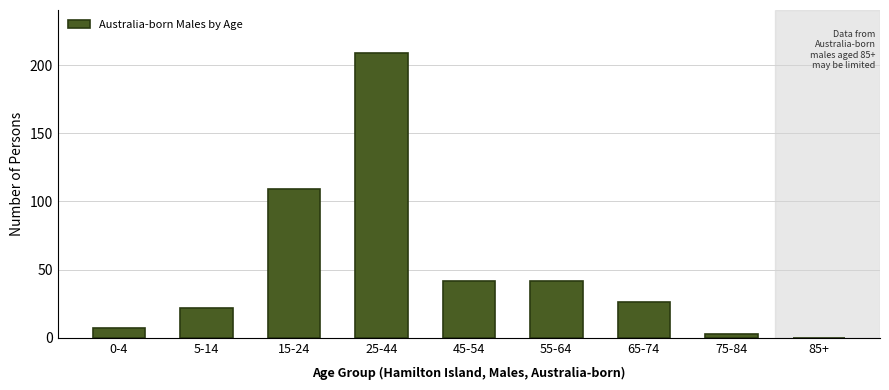

Reading right to left, what are all the values shown in this chart?

85+=0	75-84=3	65-74=26	55-64=42	45-54=42	25-44=209	15-24=109	5-14=22	0-4=7